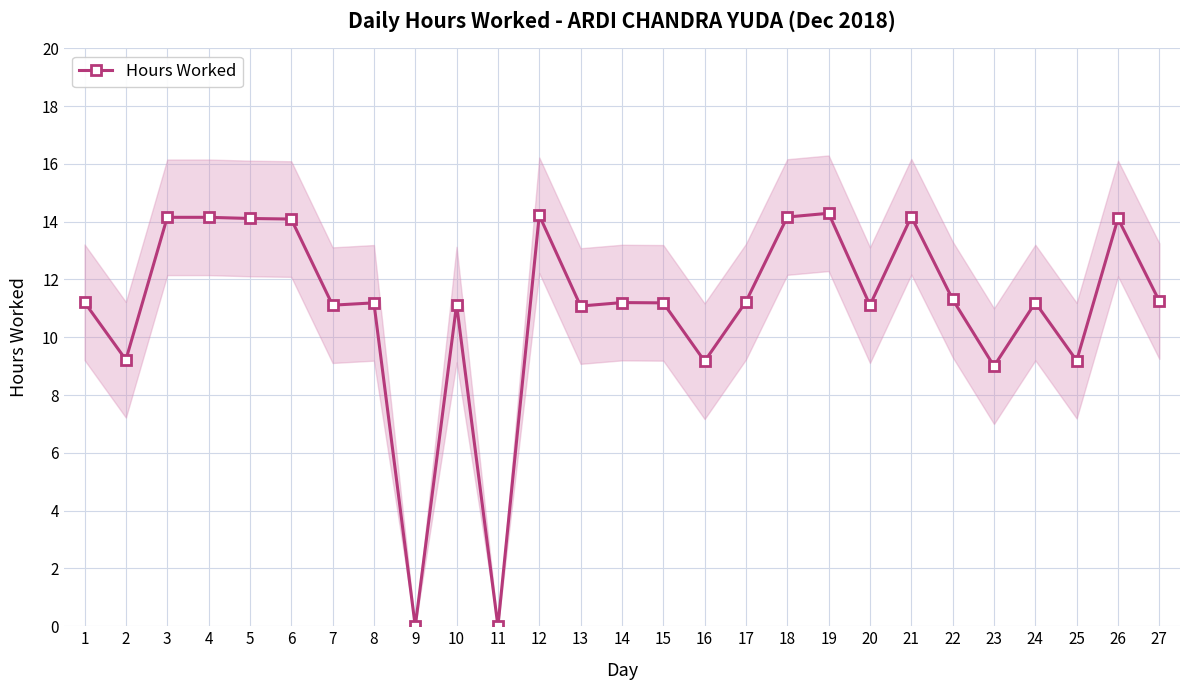

The chart shows a value of 0.0 at 9. True or false?

True